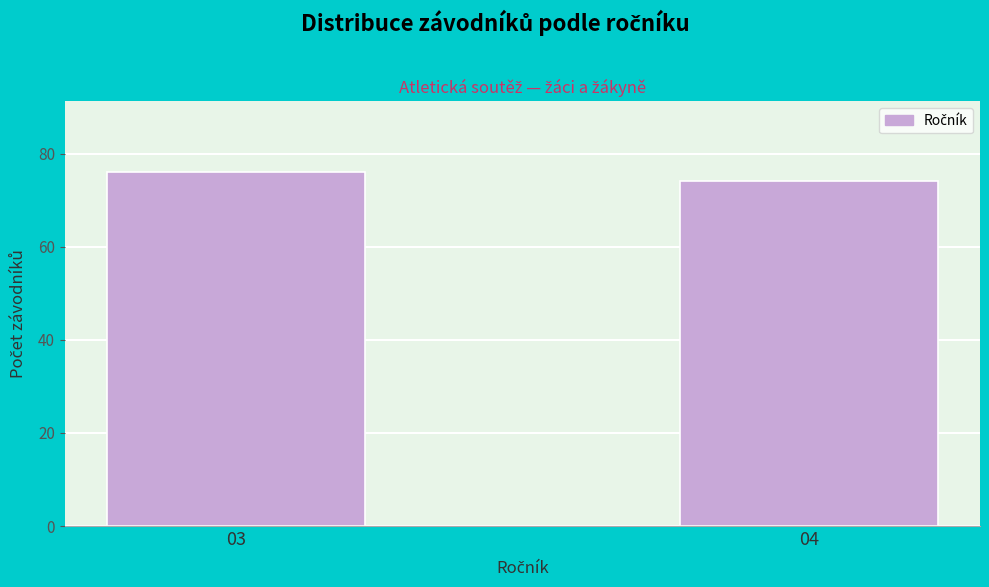

Reading left to right, what are all the values shown in this chart?

76	74